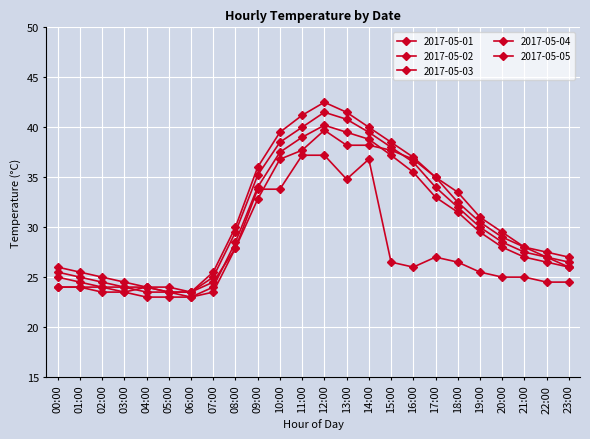

Count the number of categories in the chart.

24